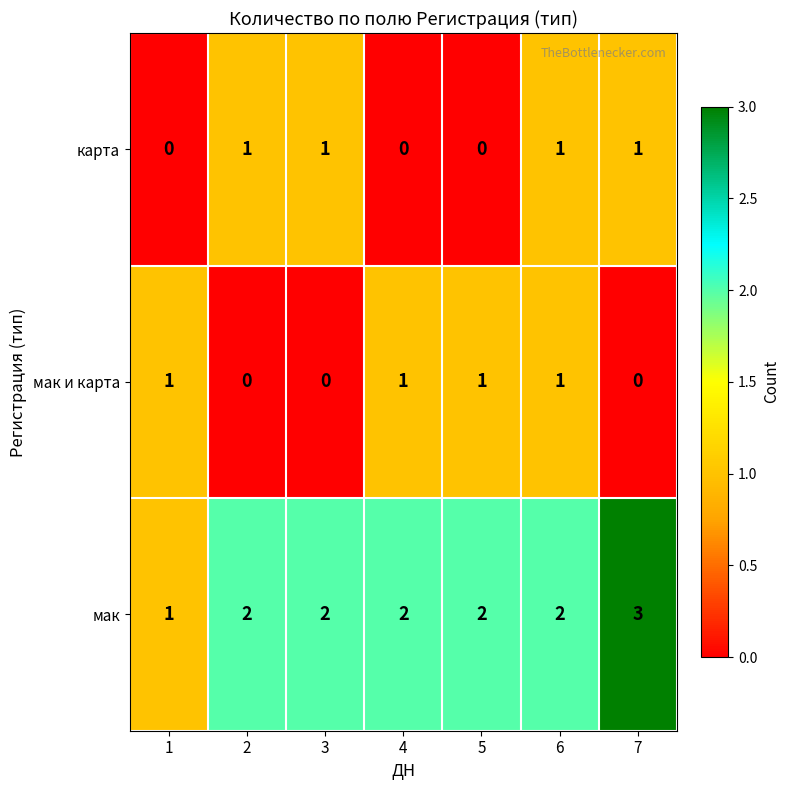

Which series has the largest range (max minus min)?

мак